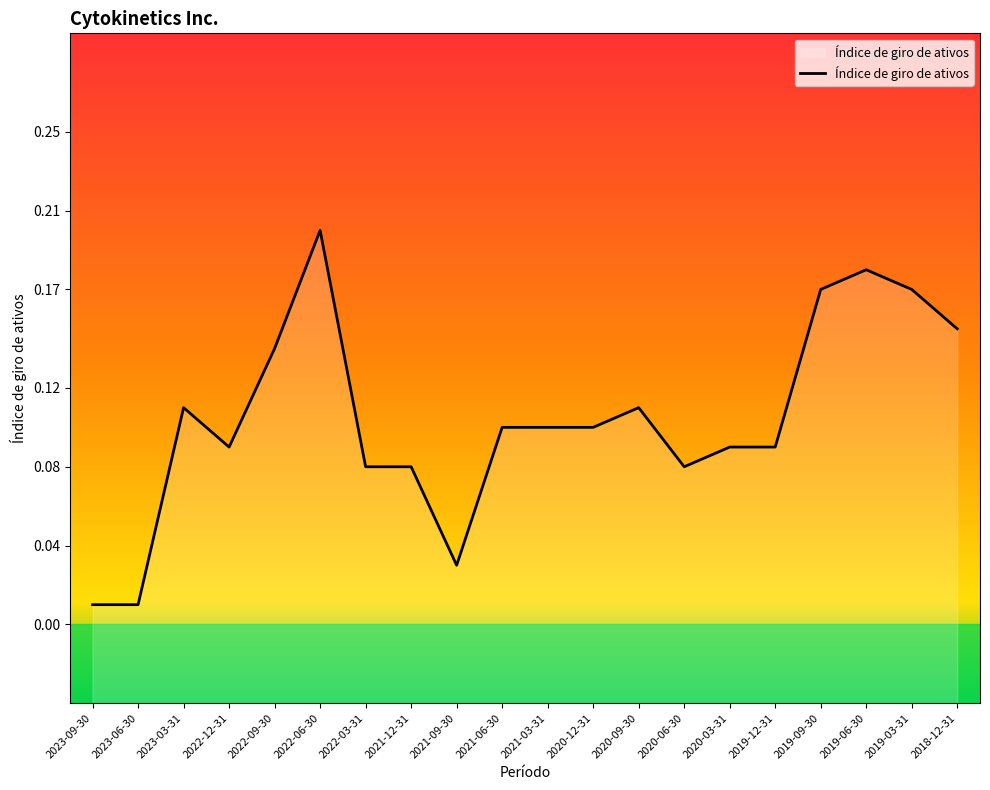

Reading right to left, transcribe all the data shown in this chart.

2018-12-31=0.1	2019-03-31=0.2	2019-06-30=0.2	2019-09-30=0.2	2019-12-31=0.1	2020-03-31=0.1	2020-06-30=0.1	2020-09-30=0.1	2020-12-31=0.1	2021-03-31=0.1	2021-06-30=0.1	2021-09-30=0.0	2021-12-31=0.1	2022-03-31=0.1	2022-06-30=0.2	2022-09-30=0.1	2022-12-31=0.1	2023-03-31=0.1	2023-06-30=0.0	2023-09-30=0.0